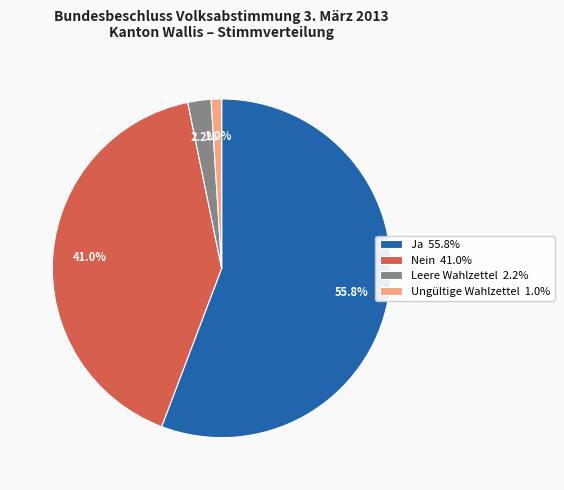

Which category has the biggest portion of the pie?

Ja